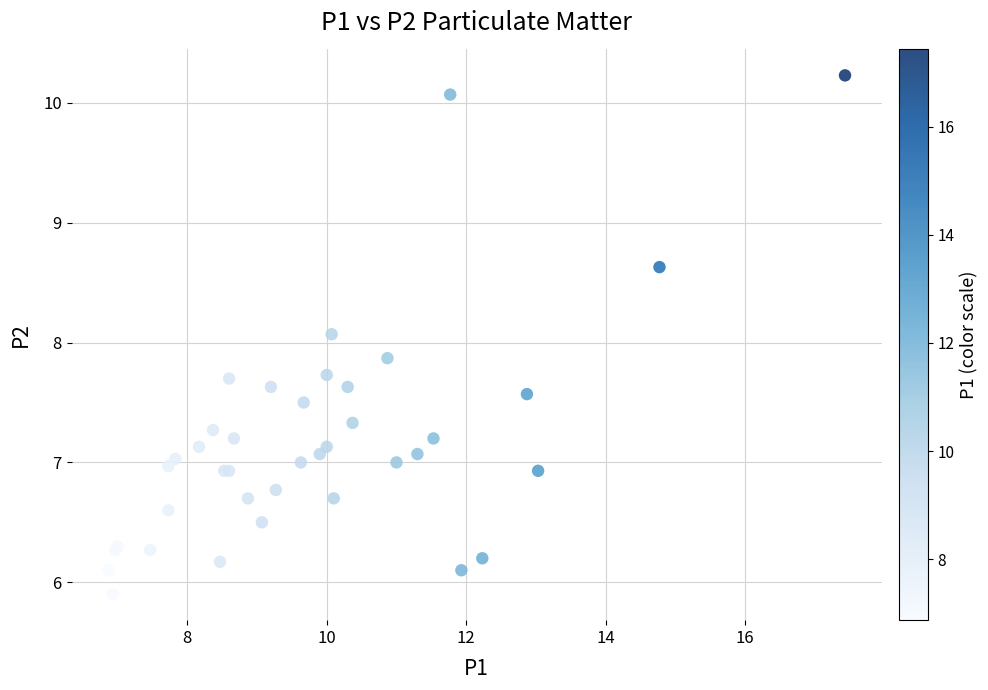

What Y value in the scatter plot is closest to 8?

8.1